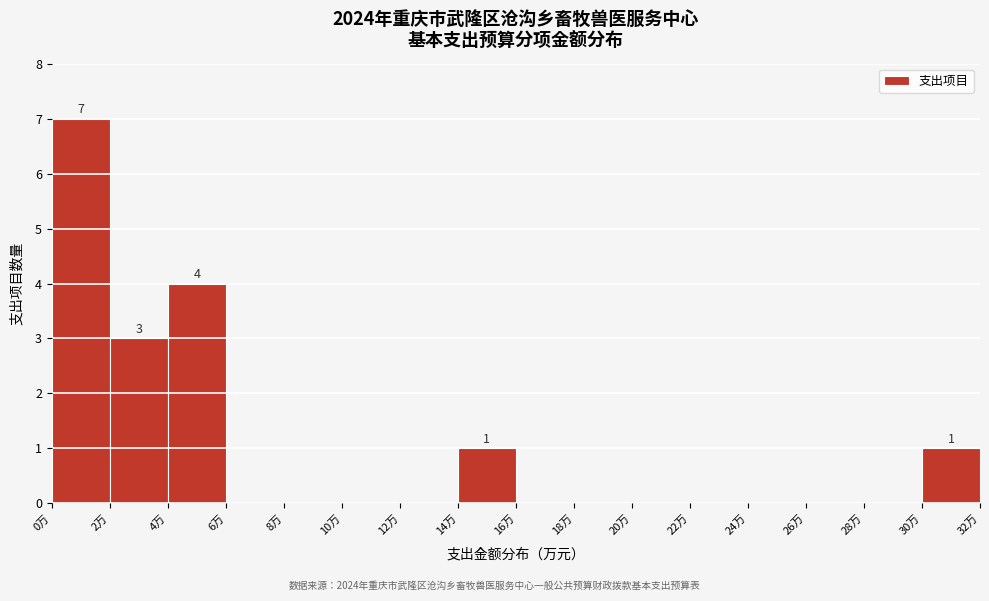

Over which range of the x-axis is the bar tallest?

0 to 2